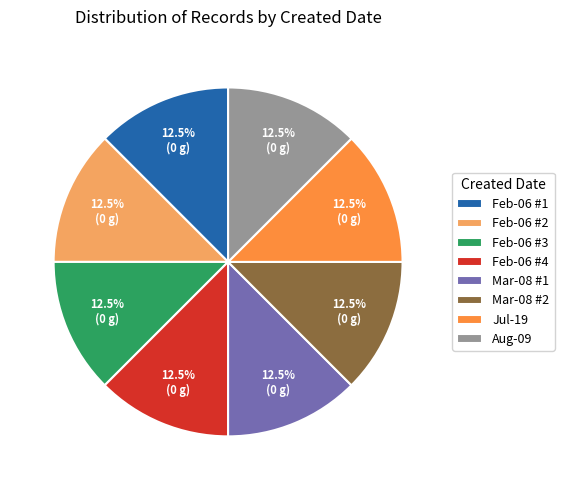

Do Feb-06 #4 and Feb-06 #2 together represent more than half of the pie?

No